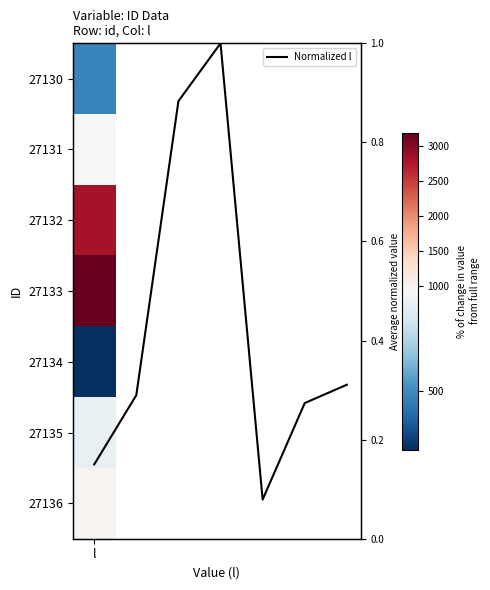

Reading left to right, extract all data points from this chart.

0.1	0.3	0.9	1.0	0.1	0.3	0.3